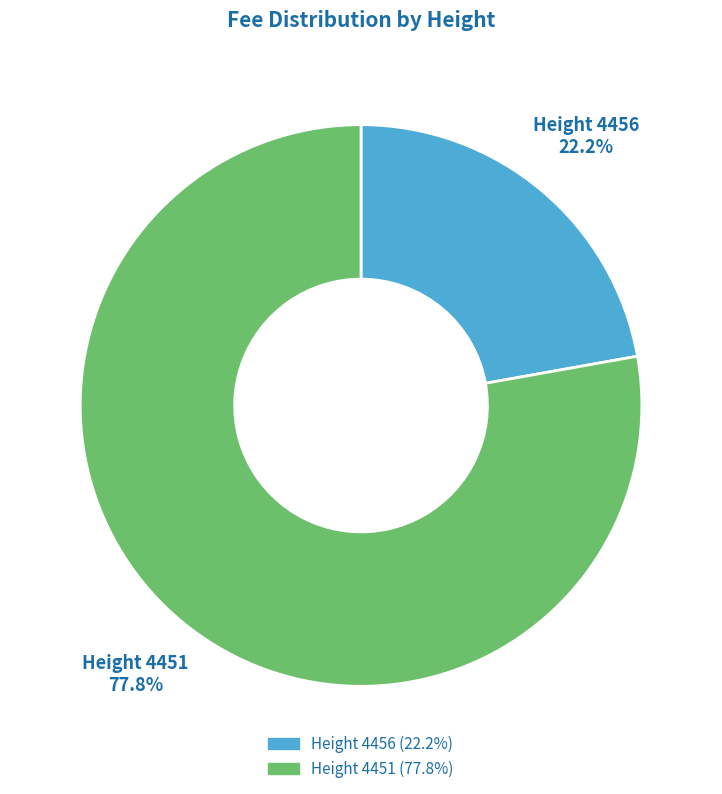

Which slice represents more than half of the pie?

Height 4451